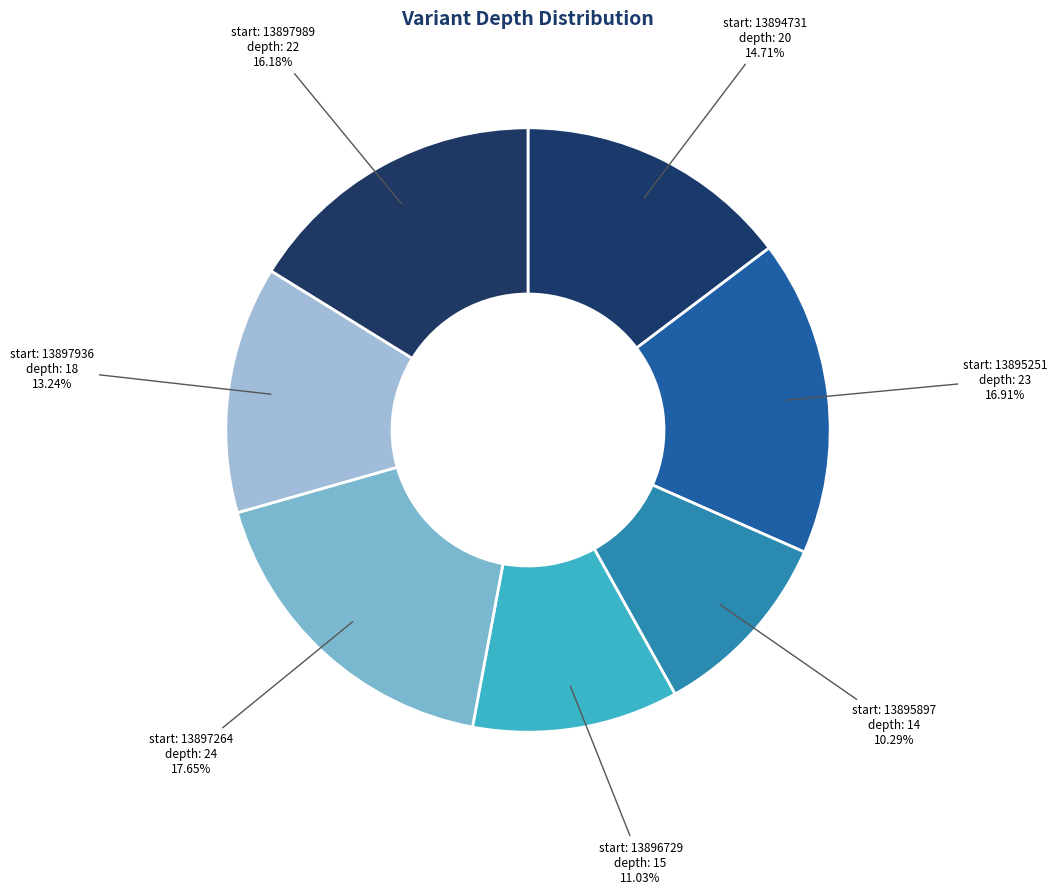

Which slice is the smallest?

start: 13895897